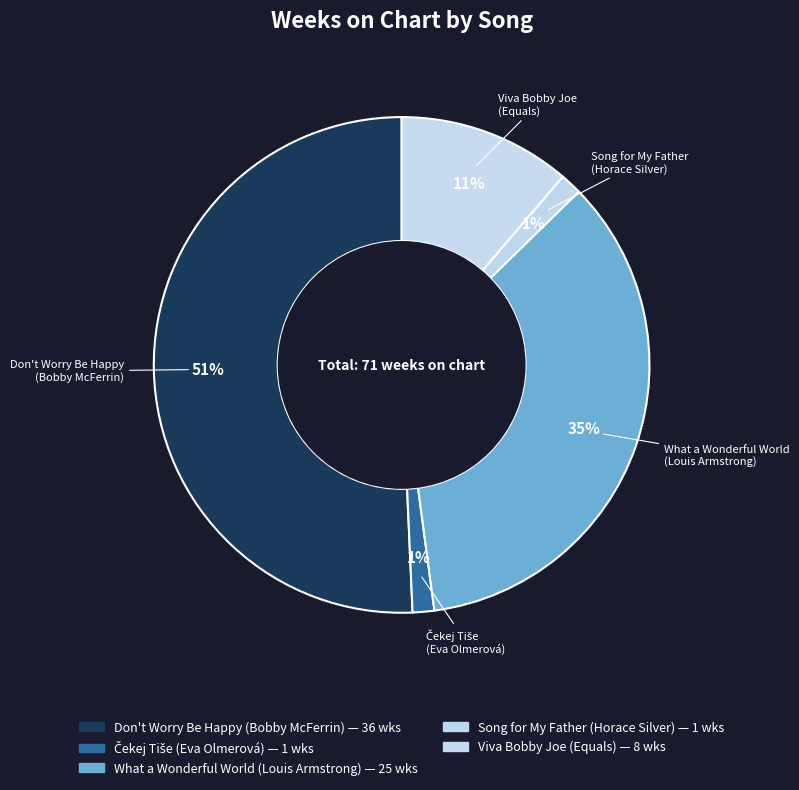

How many slices are in this pie chart?

5